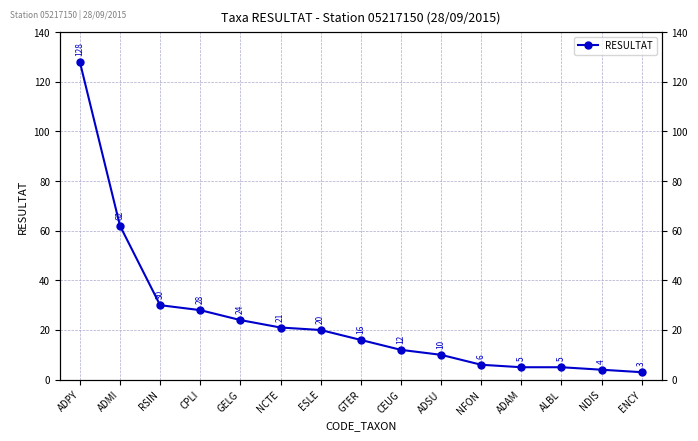

Is it true that the value at NDIS is 4?

True